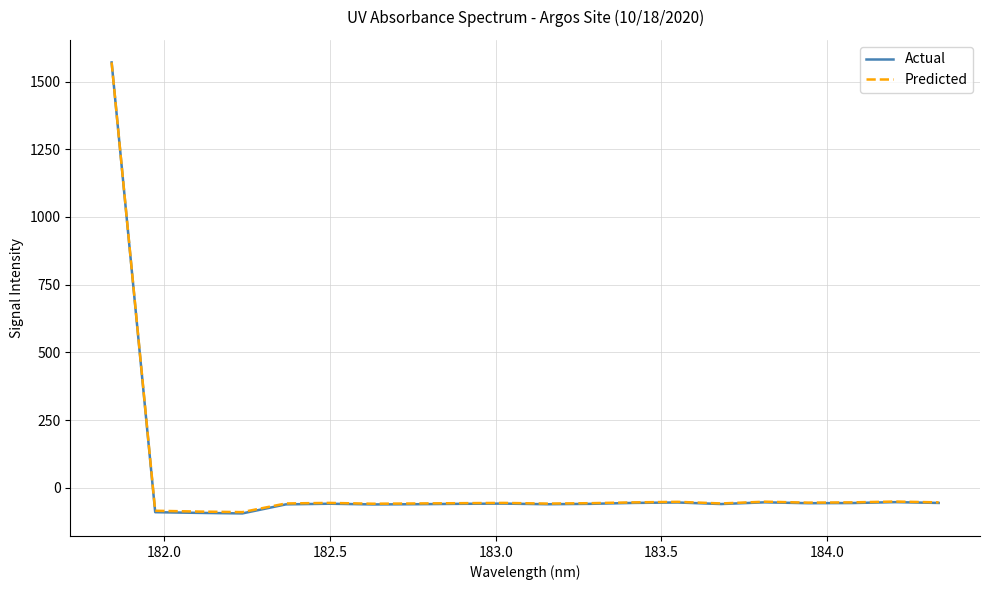

How many values in the Actual series exceed -59?

9